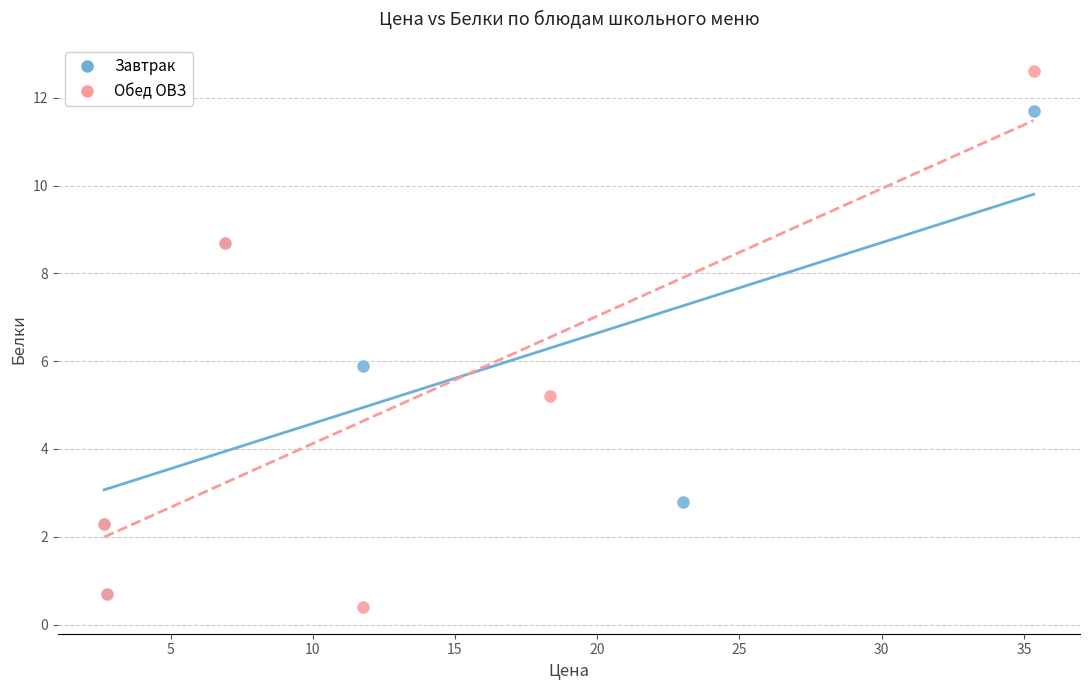

Which series has the largest Y range (max minus min)?

Обед ОВЗ